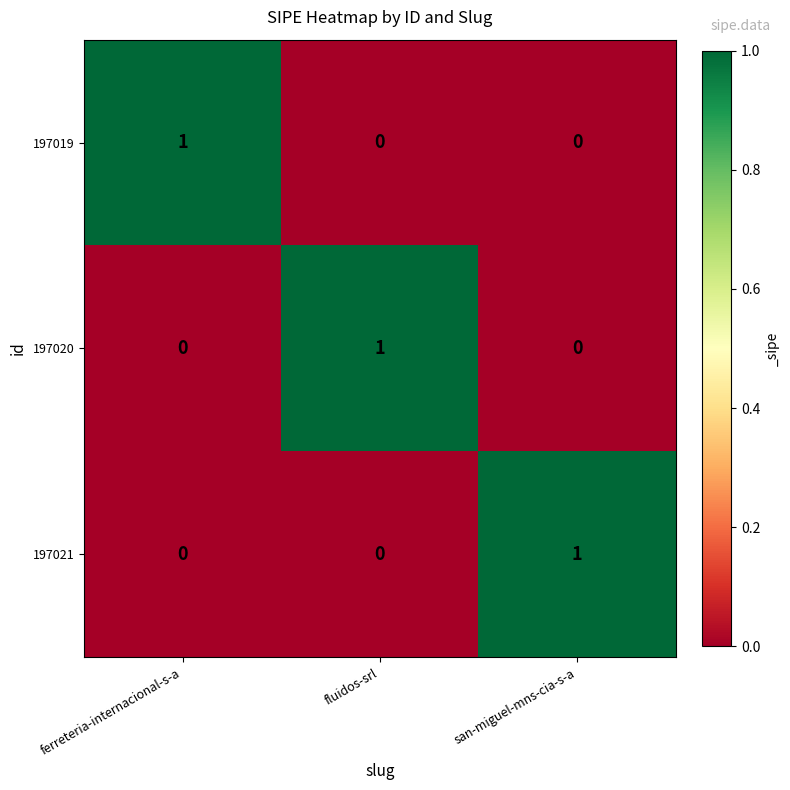

How many 197020 values are between 0 and 1?

3